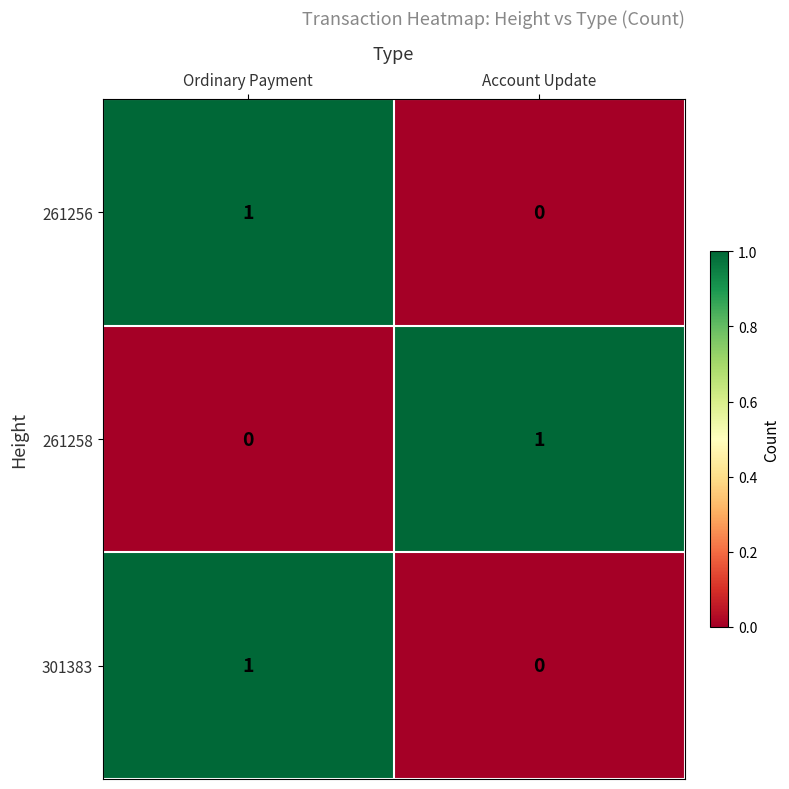

List the labels in order of 301383 value, largest first.

Ordinary Payment, Account Update